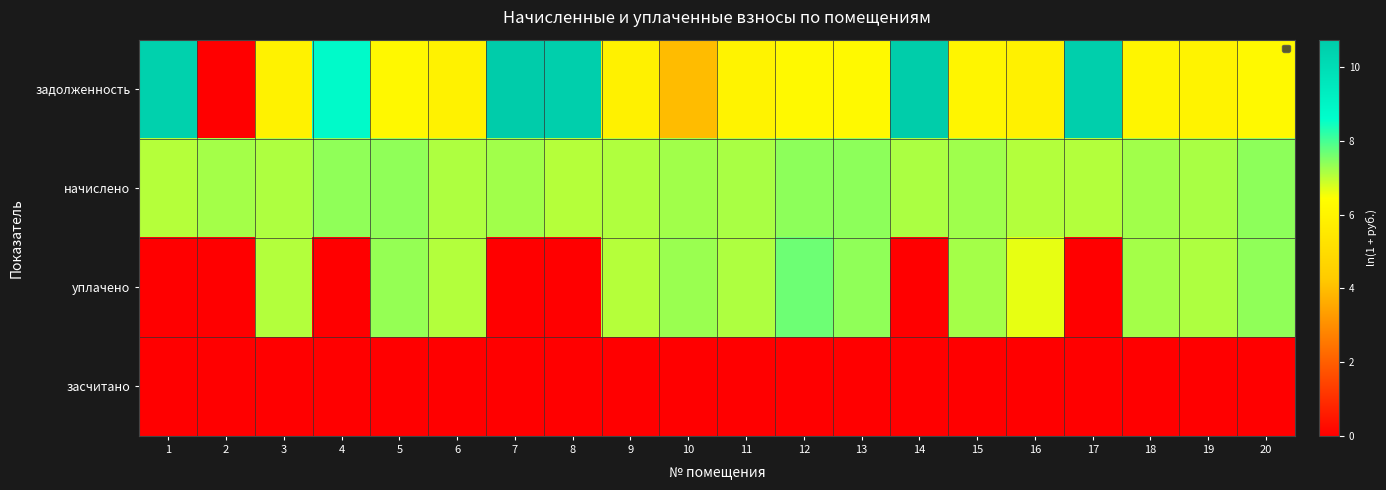

Which series has the largest range (max minus min)?

задолженность